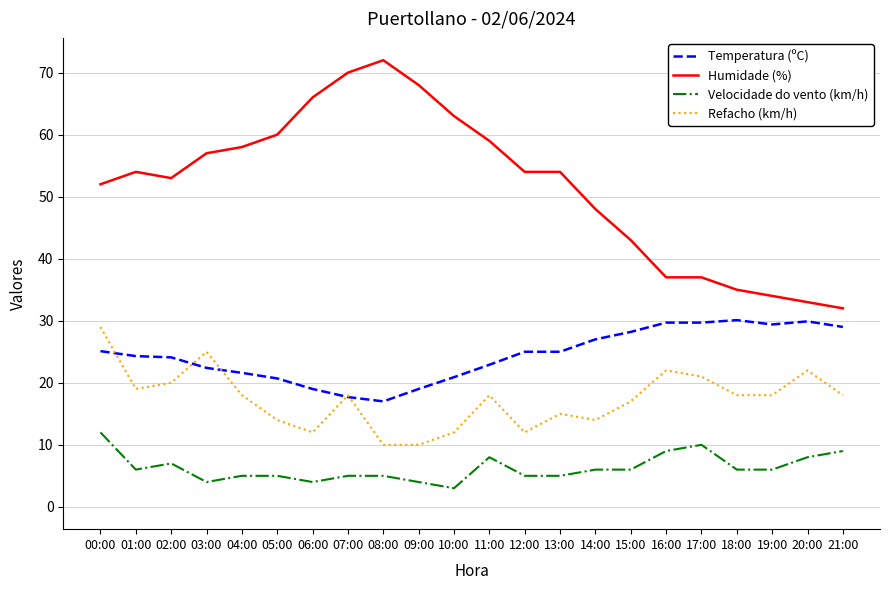

List the series in order of their peak value, lowest first.

Velocidade do vento (km/h), Refacho (km/h), Temperatura (ºC), Humidade (%)